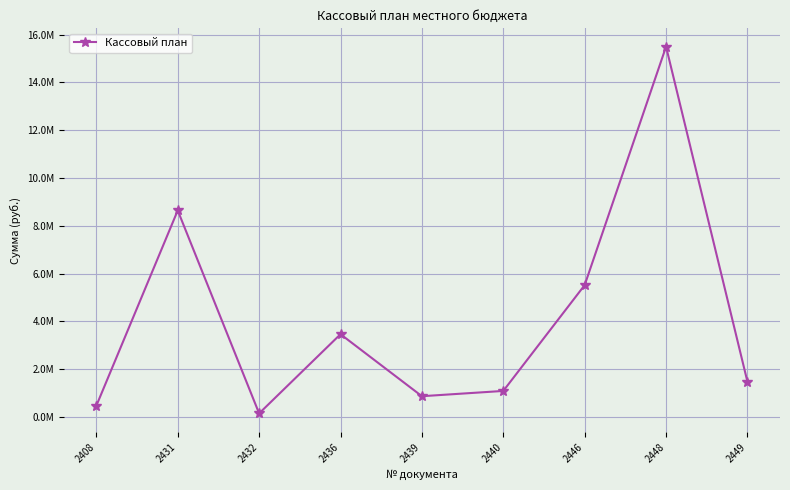

Which category has the lowest value across all series?

2432